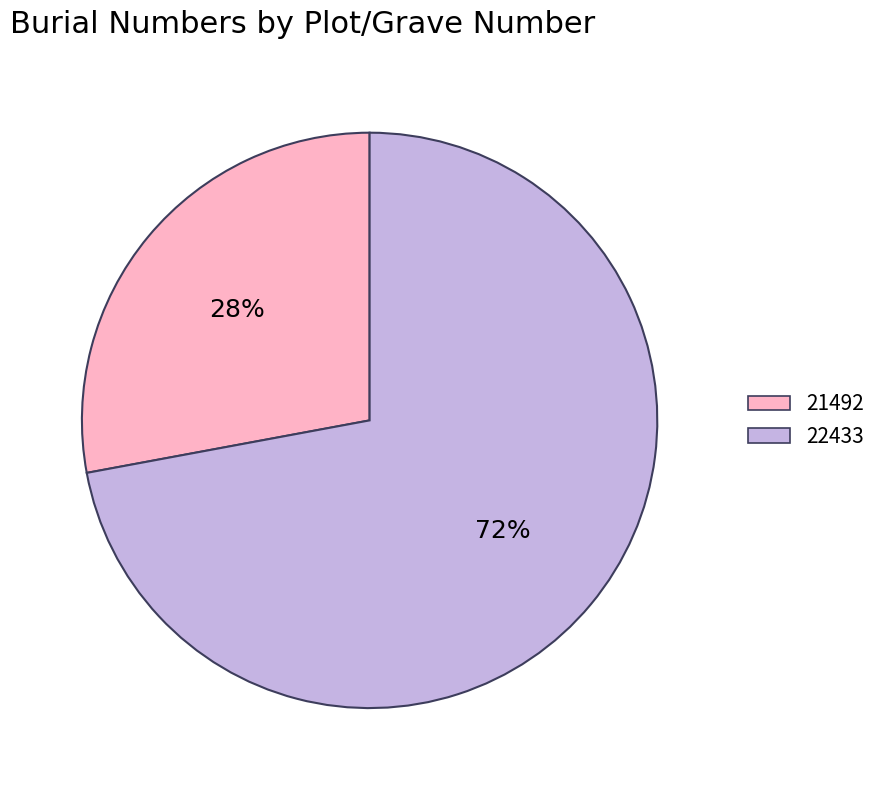

Is there any slice that represents more than half of the pie?

Yes